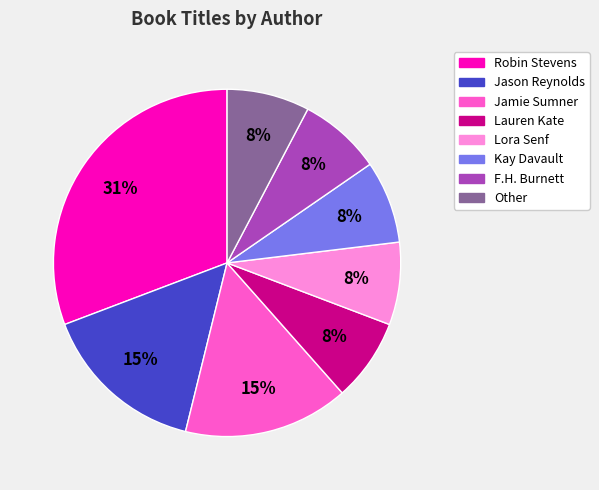

Does any single category account for the majority?

No